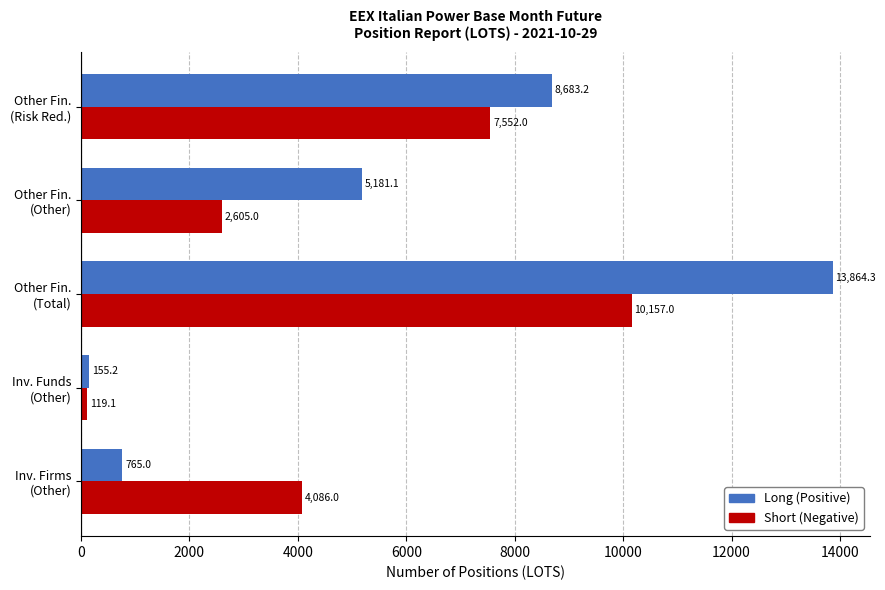

Count the number of data series in this chart.

2